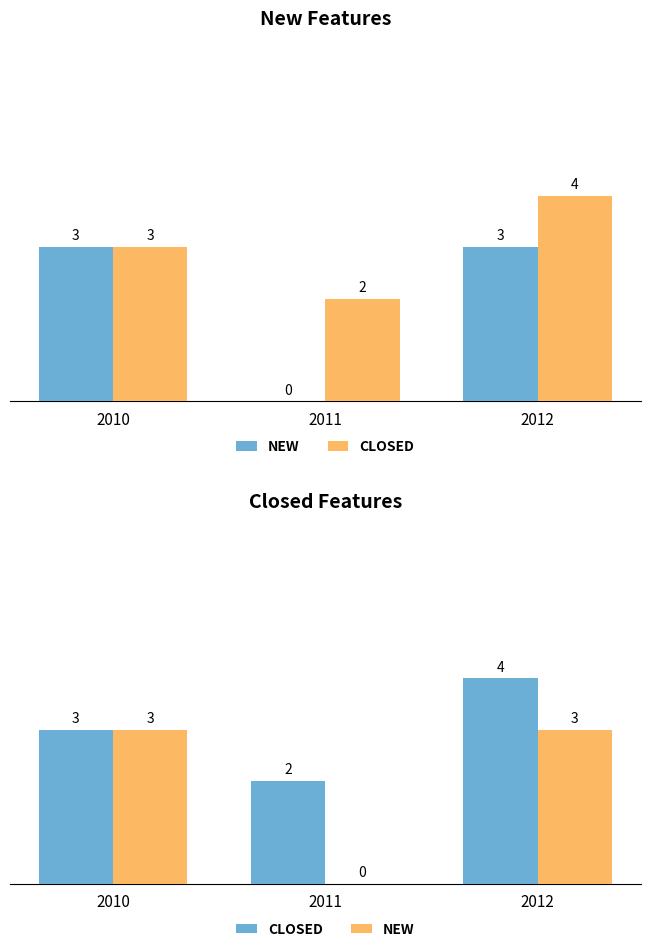

Where does the Closed series first go above 3?

2012